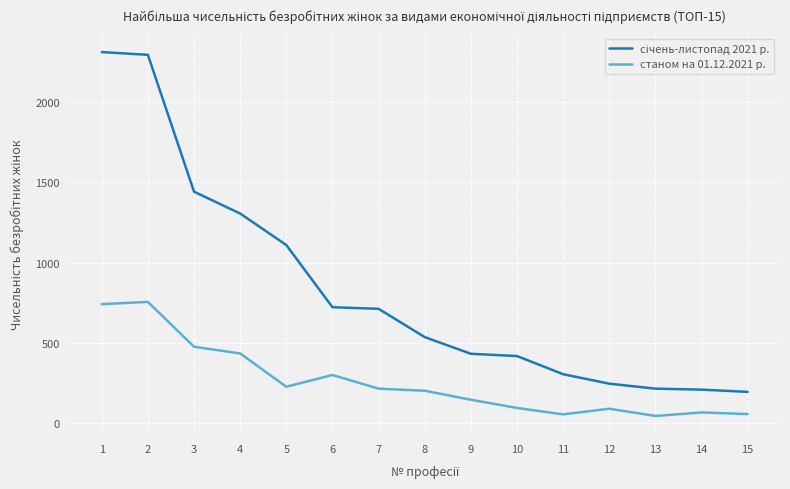

The value of станом на 01.12.2021 р. at 6 is 206. True or false?

False